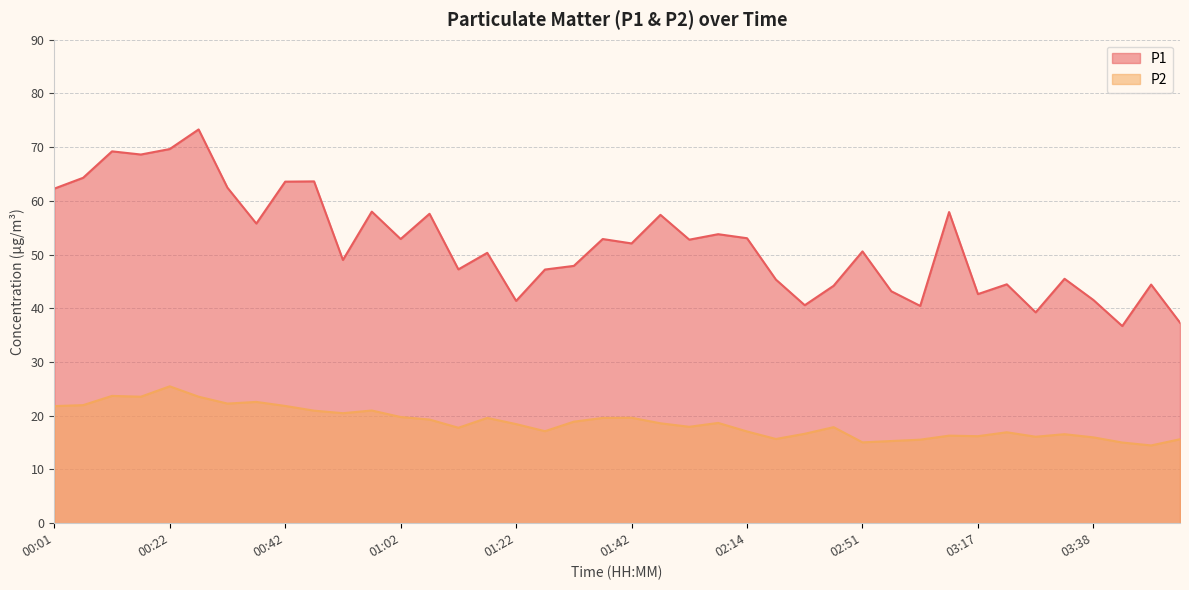

Which series has the largest range (max minus min)?

P1